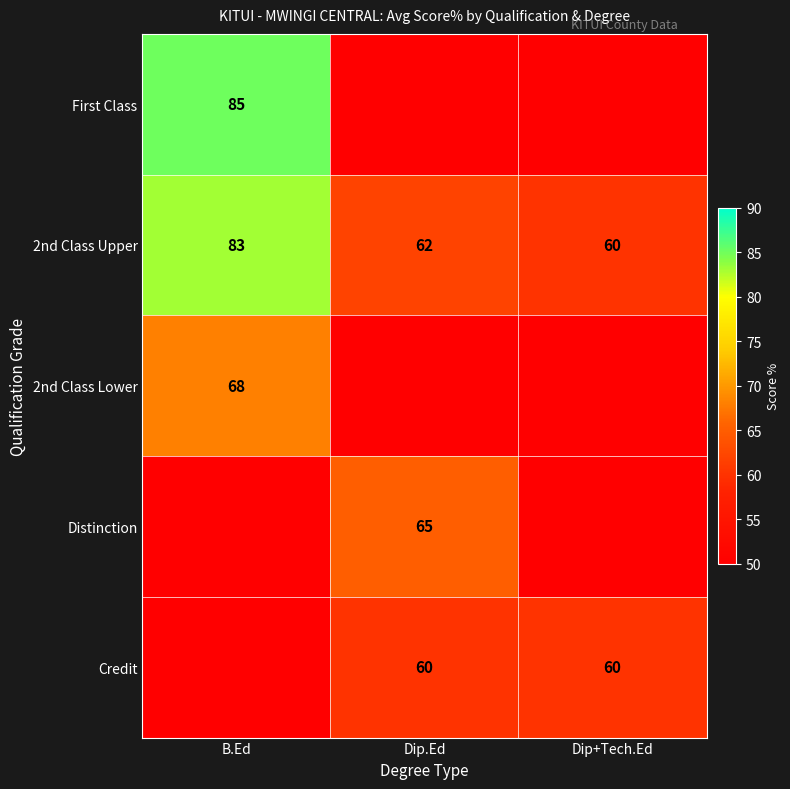

Between Dip+Tech.Ed and Dip.Ed, which is larger?

Dip.Ed